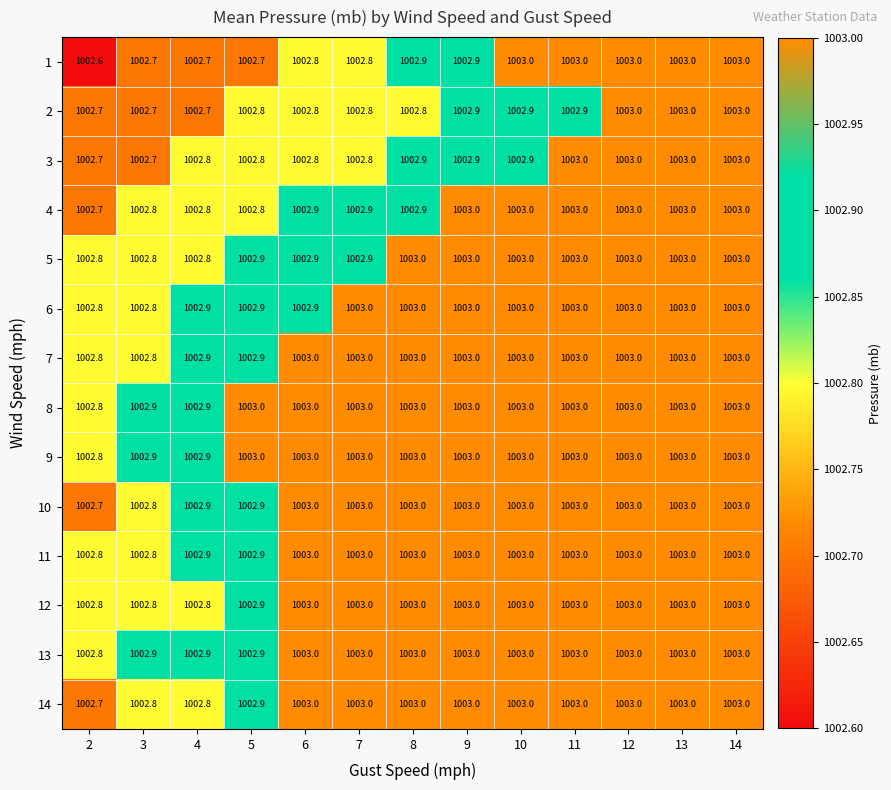

What is the maximum value shown in the chart?

1003.0